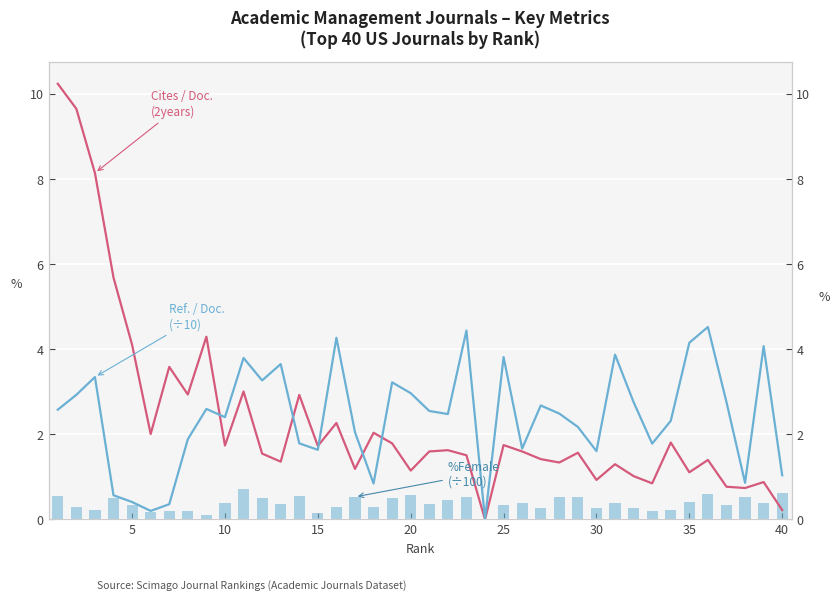

Count the number of categories in the chart.

40